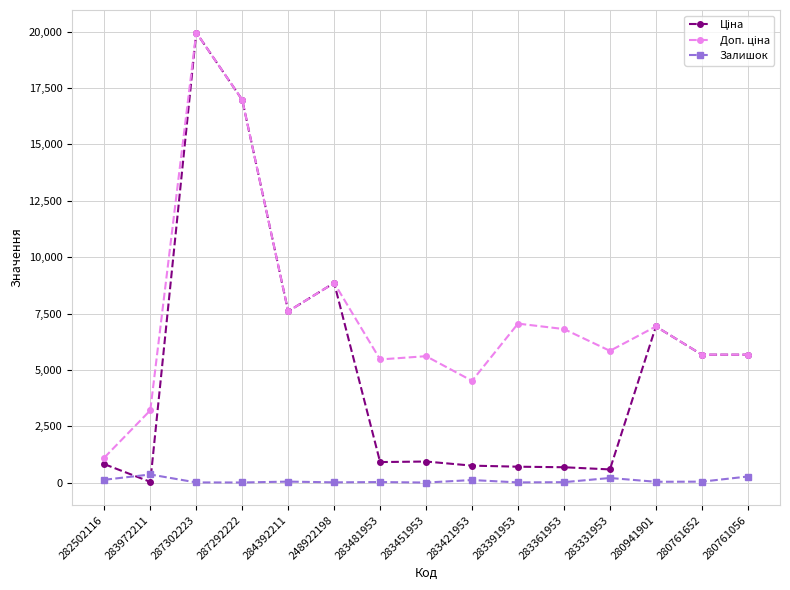

At how many categories does at least one series exceed 3526?

13